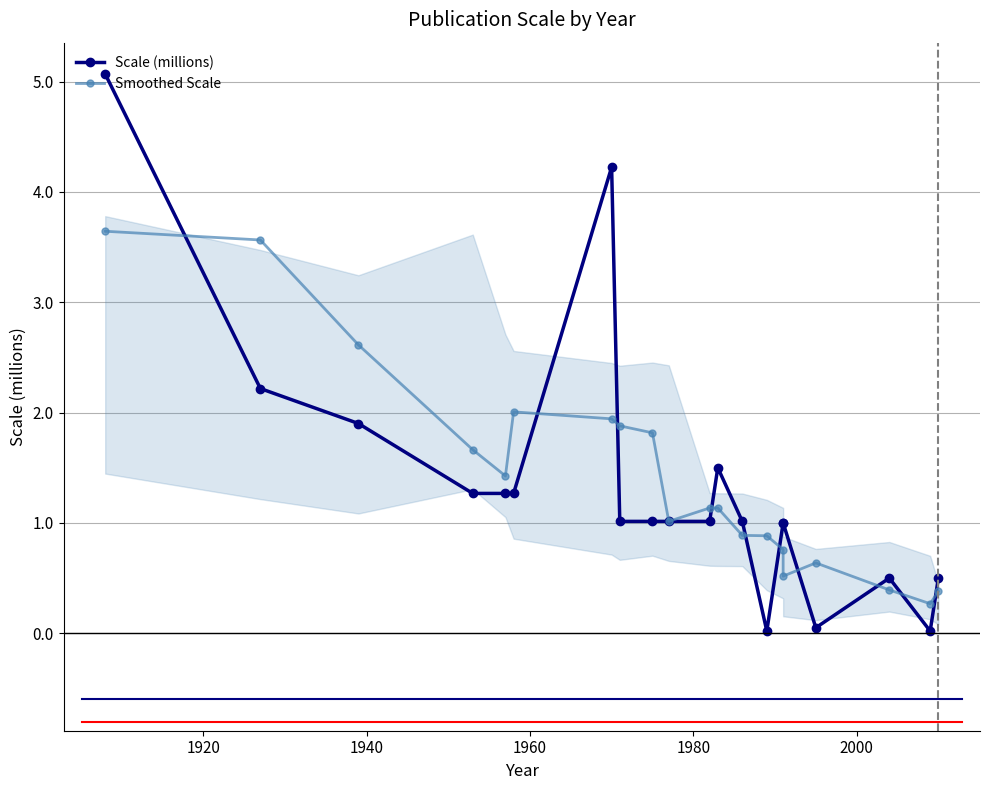

How many times do Smoothed Scale and Scale (millions) cross each other?

12